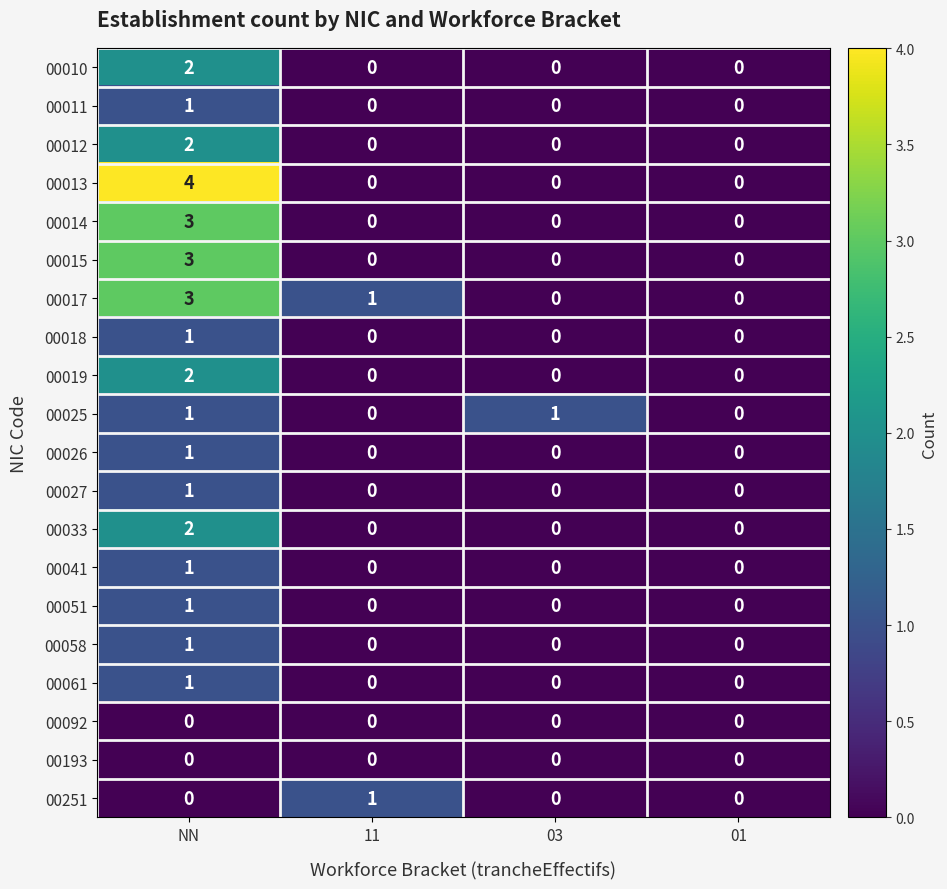

What is the sum of the 00013 values at 03 and NN?

4